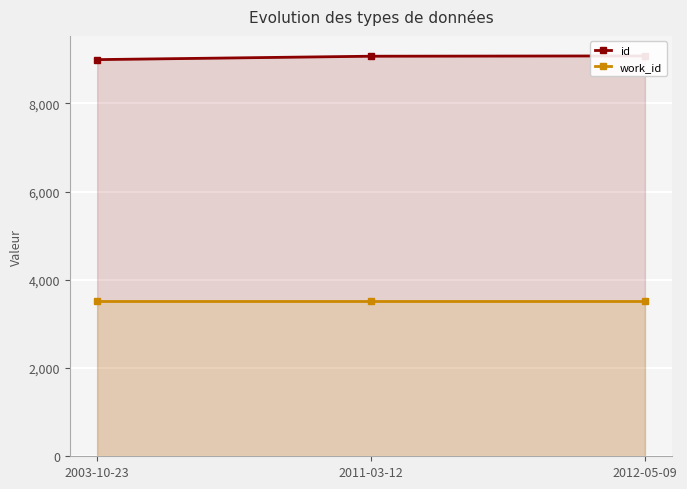

What is the difference between the id values at 2003-10-23 and 2012-05-09?

84